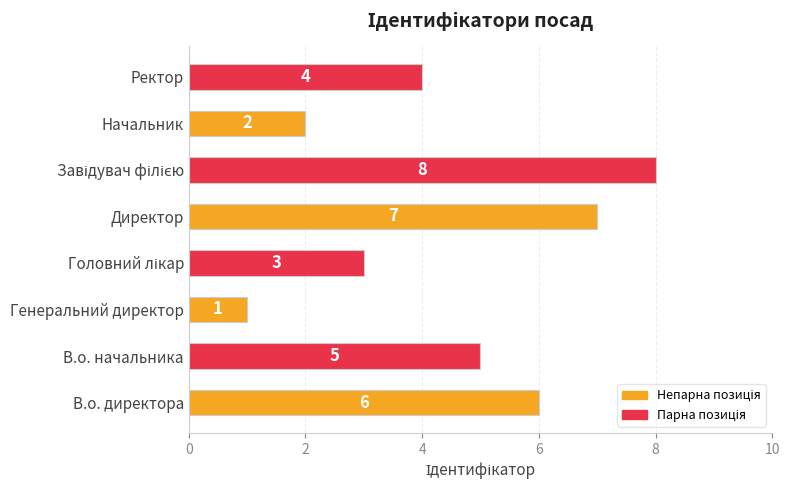

Is it true that the value at В.о. начальника is 5?

True